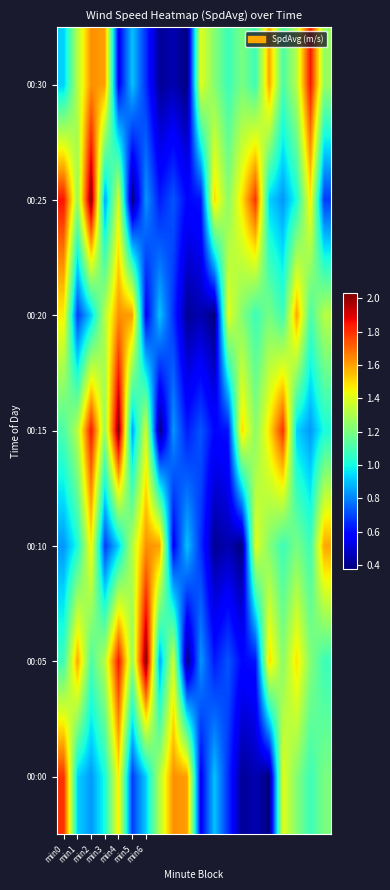

Is it true that 00:20 equals 1.6 at min5?

True